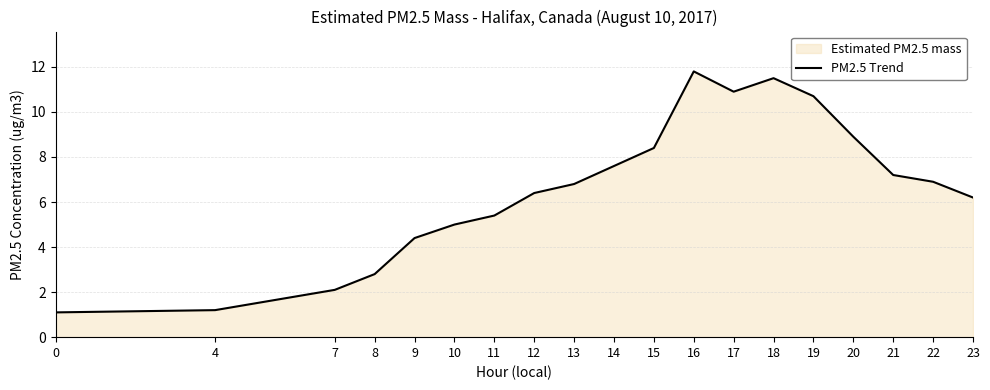

How many lines are shown in the chart?

1